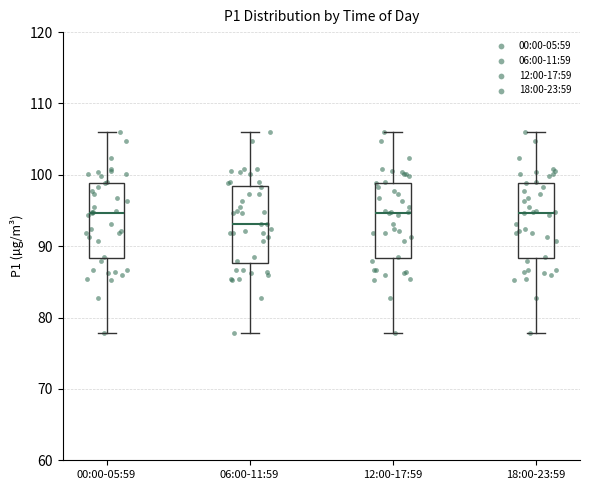

Reading left to right, read every box against the y-axis: the position of its median line, the range the box covers, and the ends of its whiskers. The values are not printed on the chart, so give them approximately, as read against the axis.

00:00-05:59: median 95, box 88 to 99, whiskers 78 to 106
06:00-11:59: median 93, box 88 to 98, whiskers 78 to 106
12:00-17:59: median 95, box 88 to 99, whiskers 78 to 106
18:00-23:59: median 95, box 88 to 99, whiskers 78 to 106